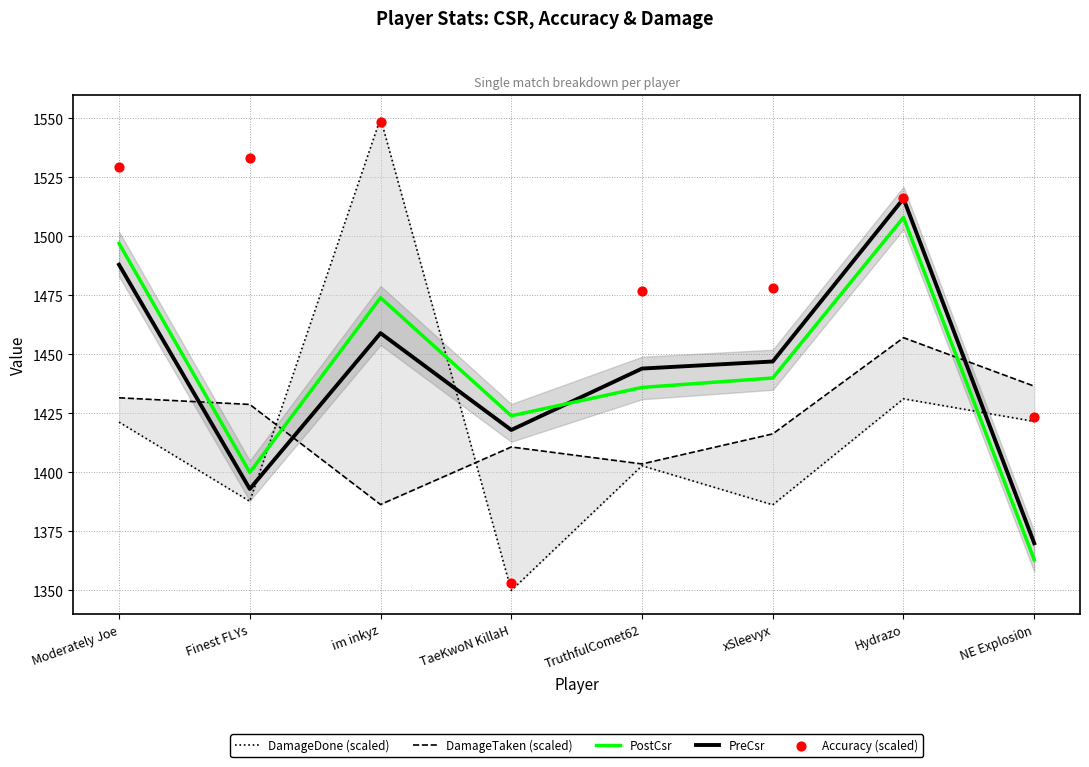

At which category is the sum across all series the highest?

Hydrazo